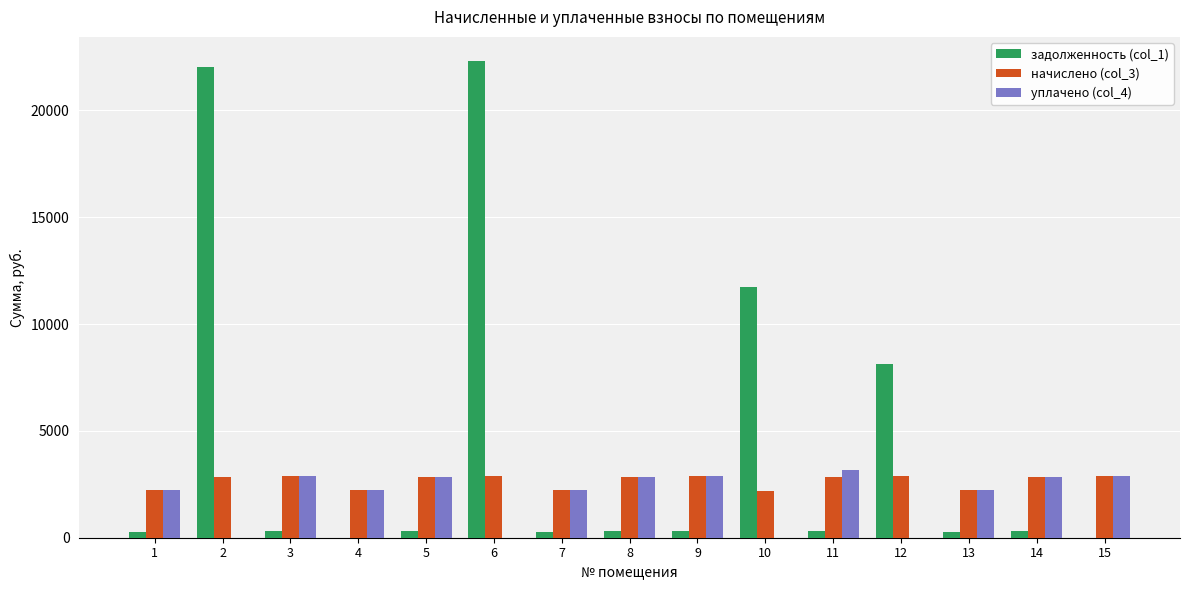

The value of начислено (col_3) at 3 is 2876.3. True or false?

True